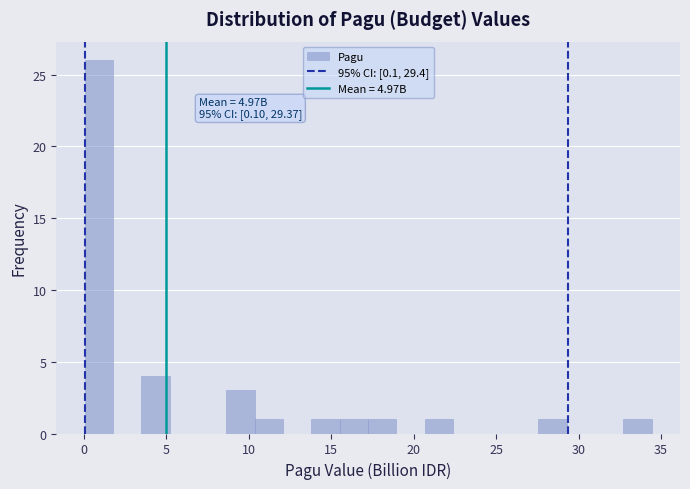

Read against the x-axis, roughly where is the centre of the tallest bar?

1.0